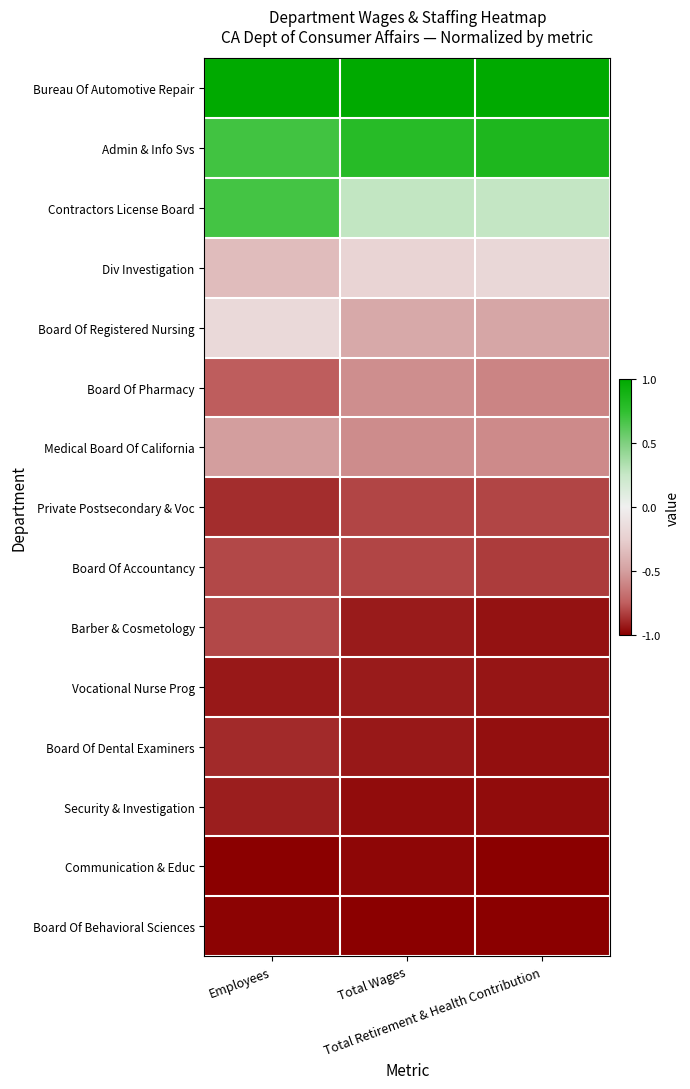

Rank the series by their maximum value, from highest to lowest.

Bureau Of Automotive Repair, Admin & Info Svs, Contractors License Board, Board Of Registered Nursing, Div Investigation, Medical Board Of California, Board Of Pharmacy, Board Of Accountancy, Barber & Cosmetology, Private Postsecondary & Voc, Board Of Dental Examiners, Security & Investigation, Vocational Nurse Prog, Communication & Educ, Board Of Behavioral Sciences